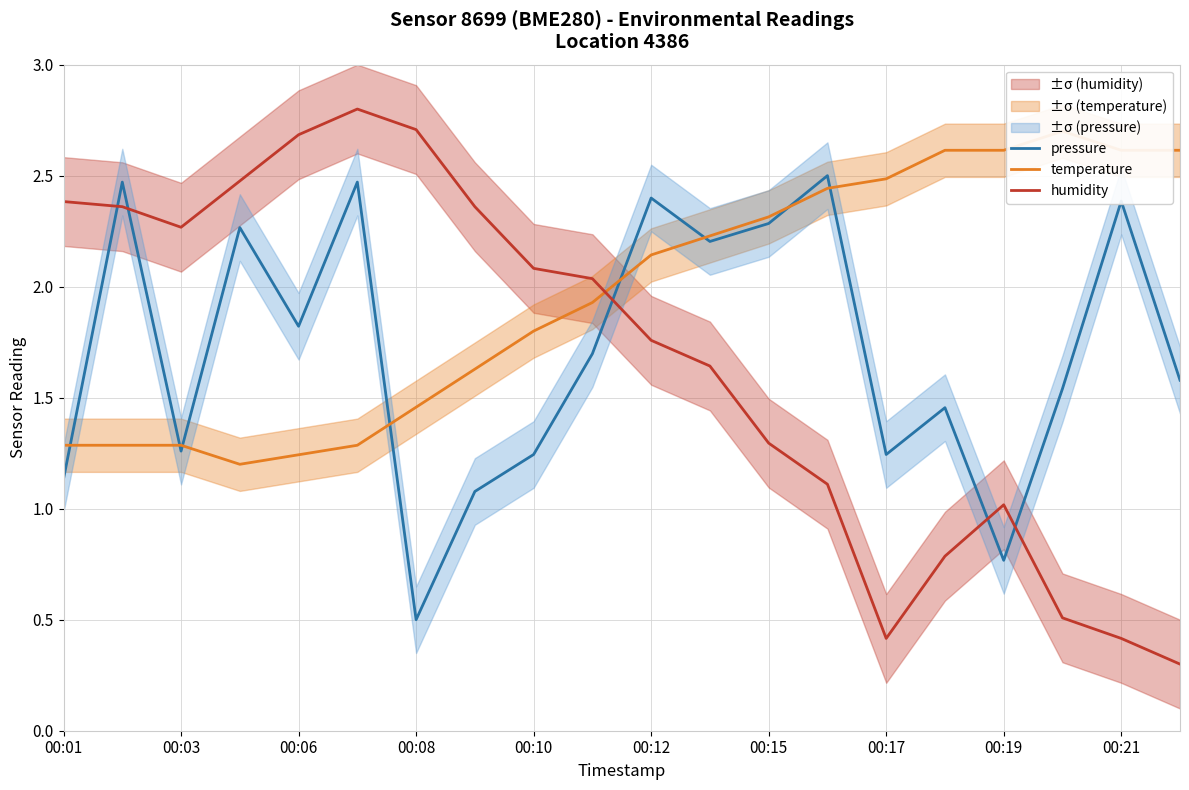

The value of pressure at 00:06 is 0.6. True or false?

False